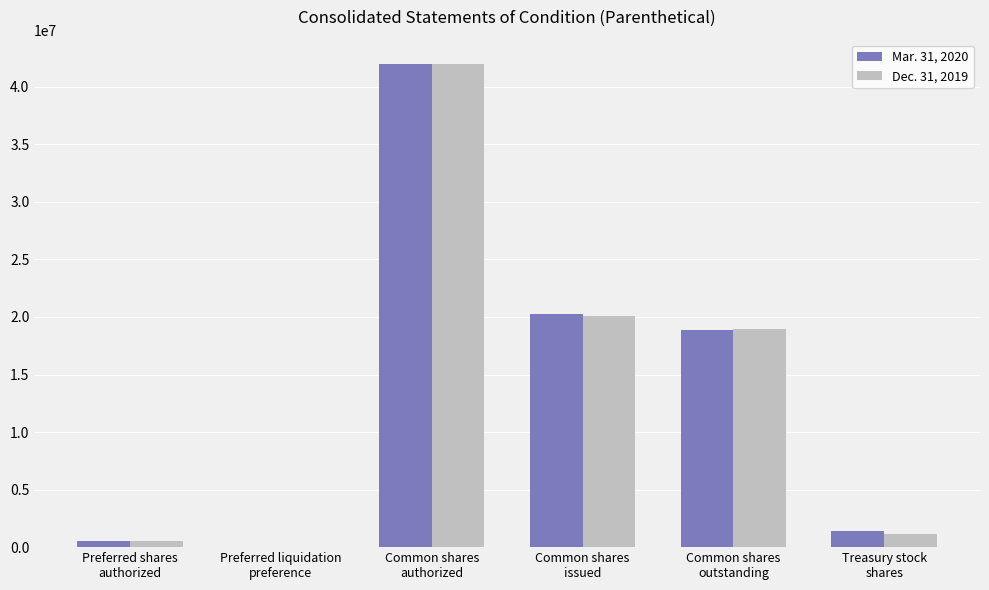

What is the sum of all Mar. 31, 2020 values?

82942402